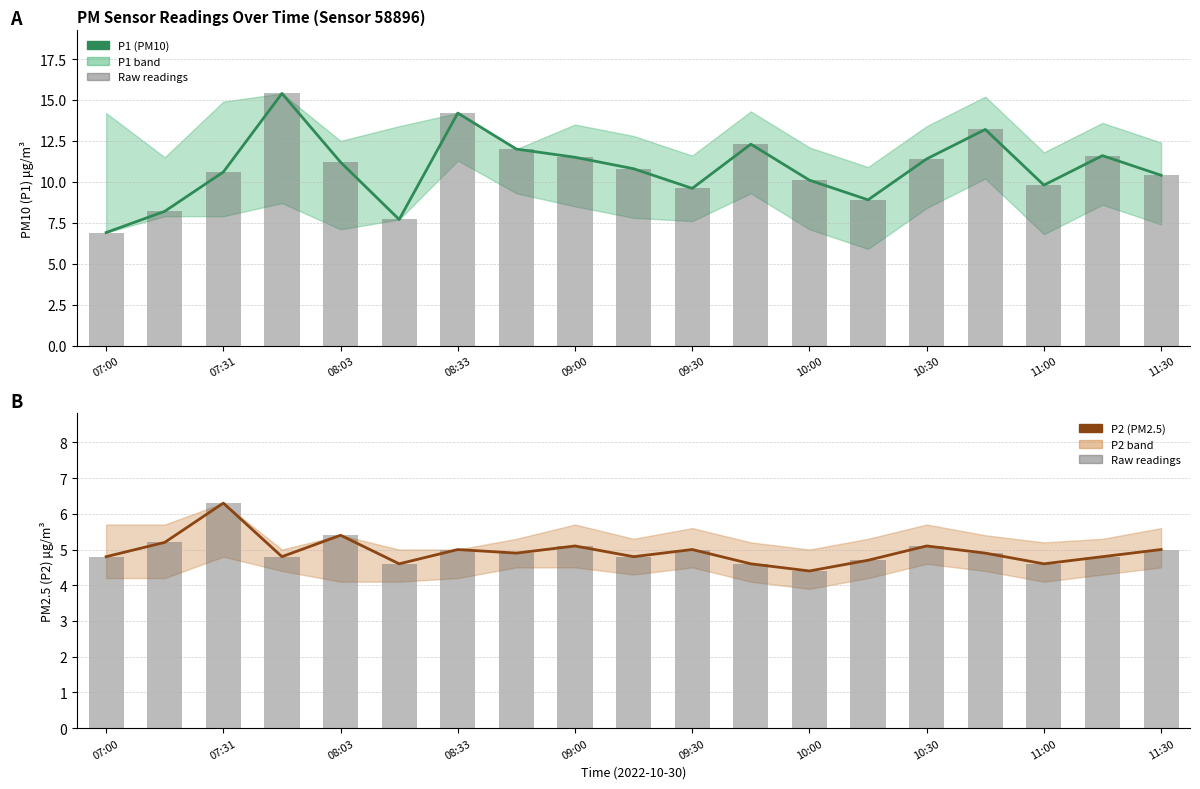

What position from the left is 11:00?

17